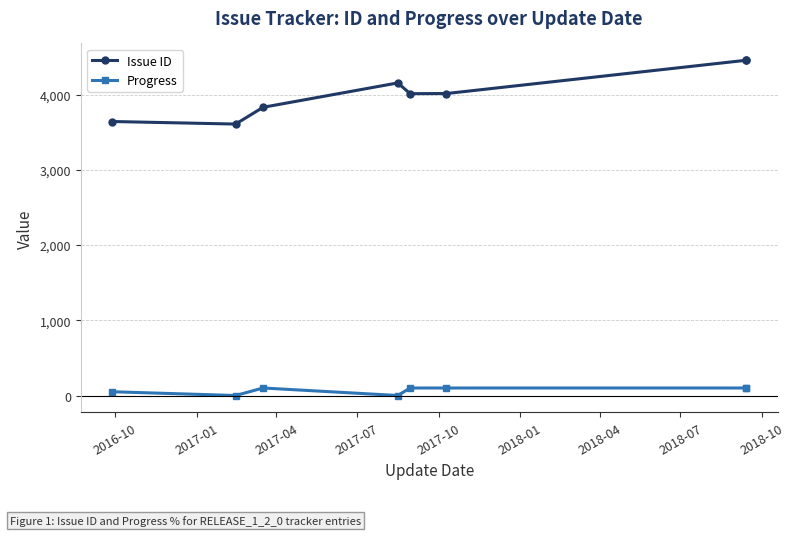

What is the sum of all Issue ID values?

32183